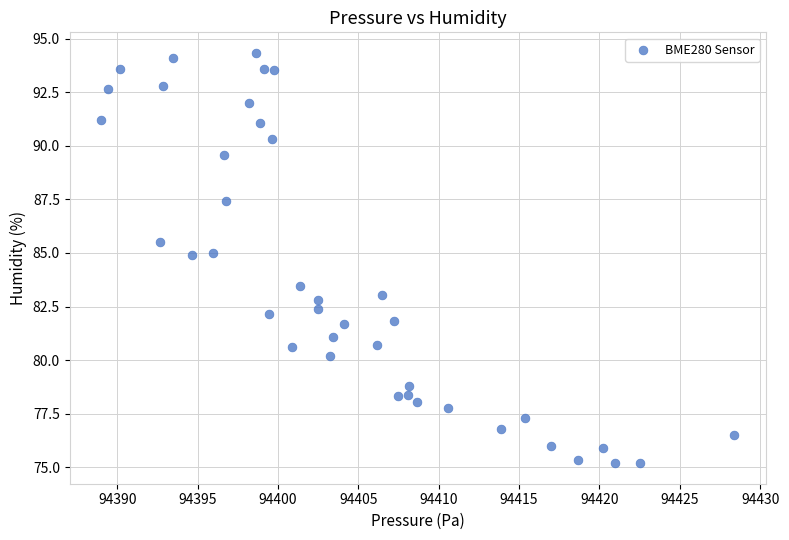

What Y value in the scatter plot is closest to 84?

83.5